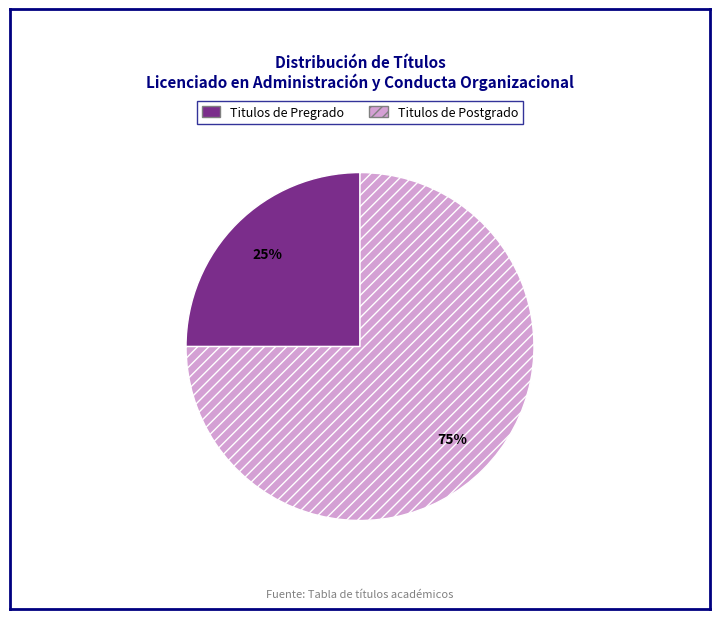

To the nearest percent, what is the average slice percentage?

50%